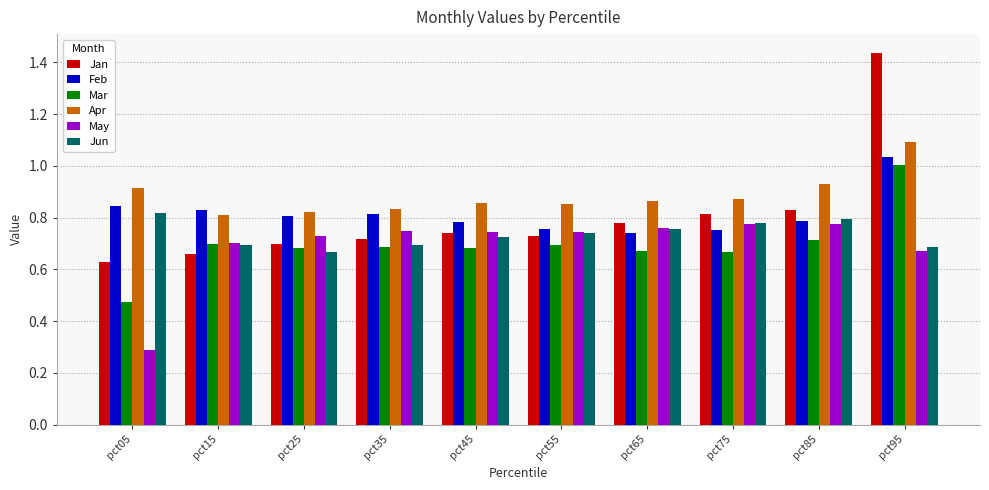

The value of May at pct55 is 0.4. True or false?

False